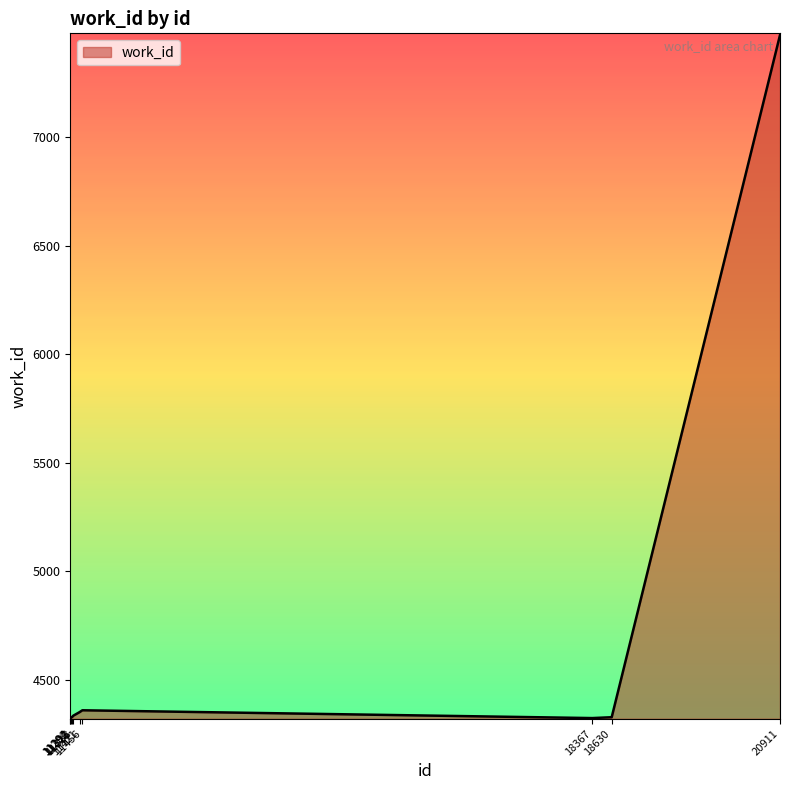

How many distinct data groups are displayed?

1